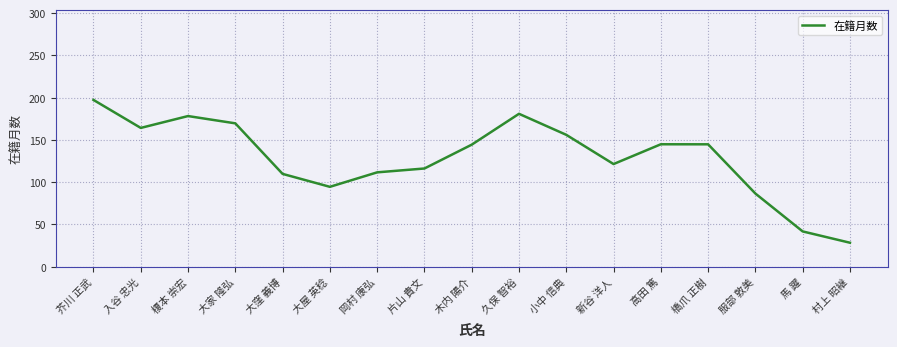

How many values are below 144?

8